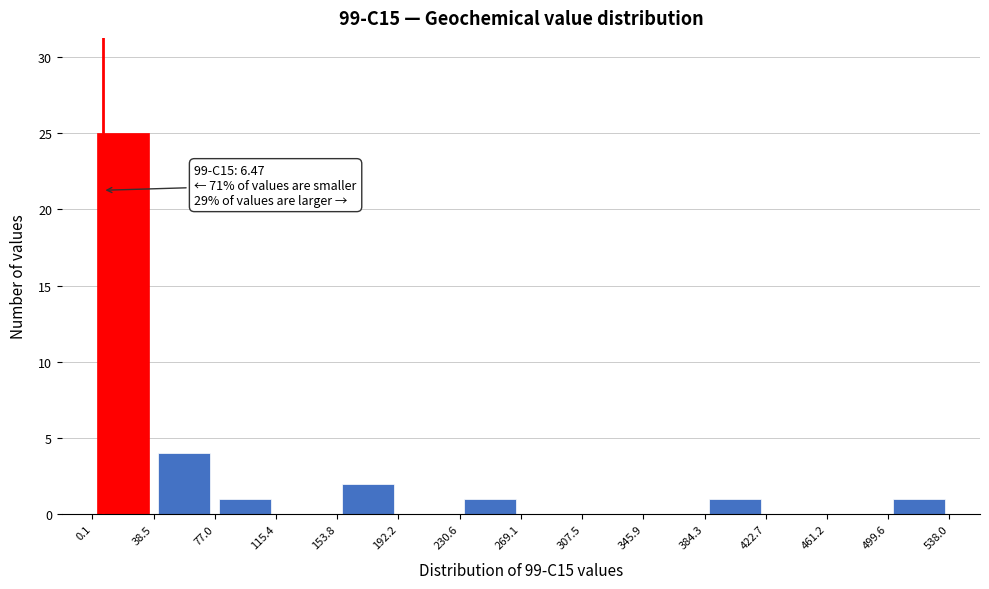

Over which range of the x-axis is the bar tallest?

0.1 to 38.5